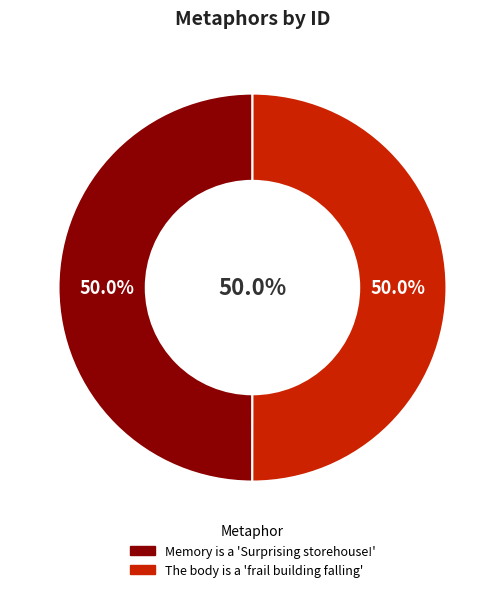

Which category accounts for the majority?

The body is a 'frail building falling'